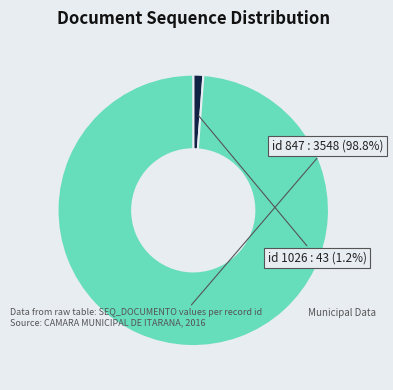

How many slices are in this pie chart?

2